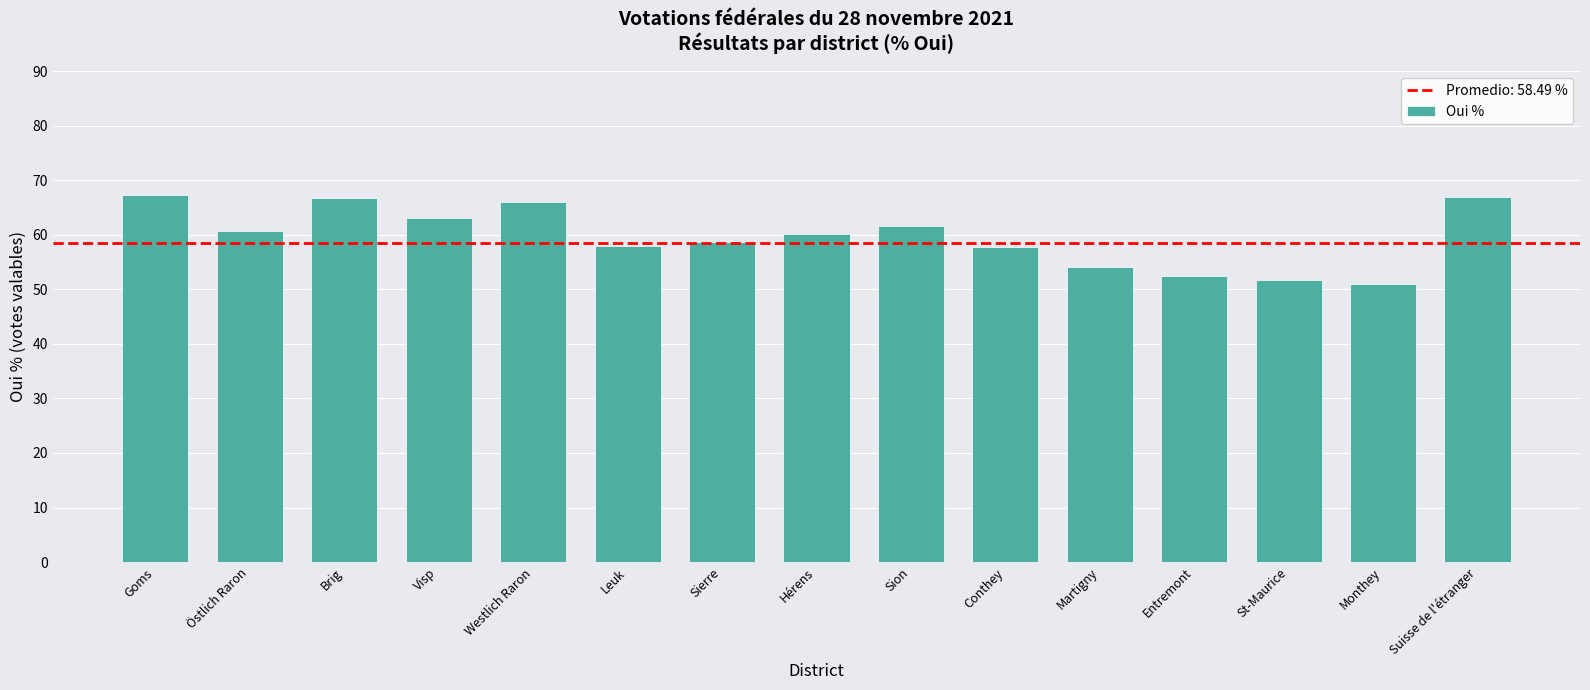

True or false: the data shows 97.3 at Sion.

False